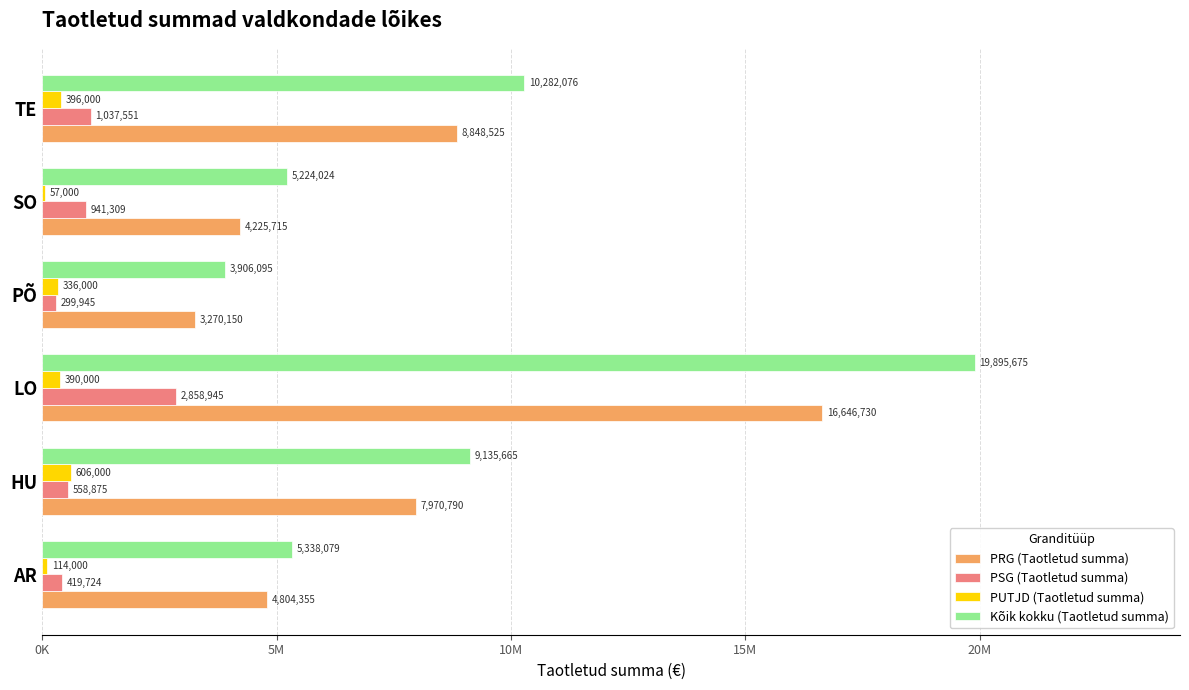

Where is PUTJD (Taotletud summa) nearest to the value 331500?

PÕ